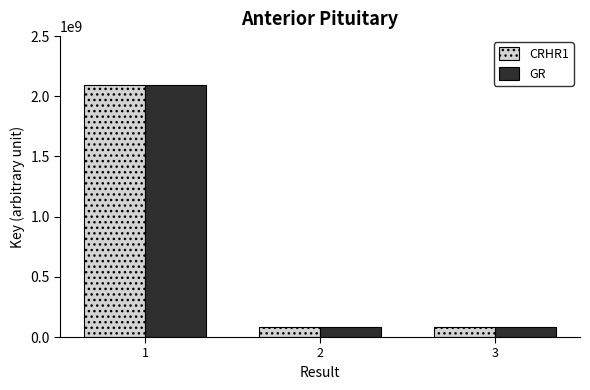

What are all the series names shown in the legend?

CRHR1, GR